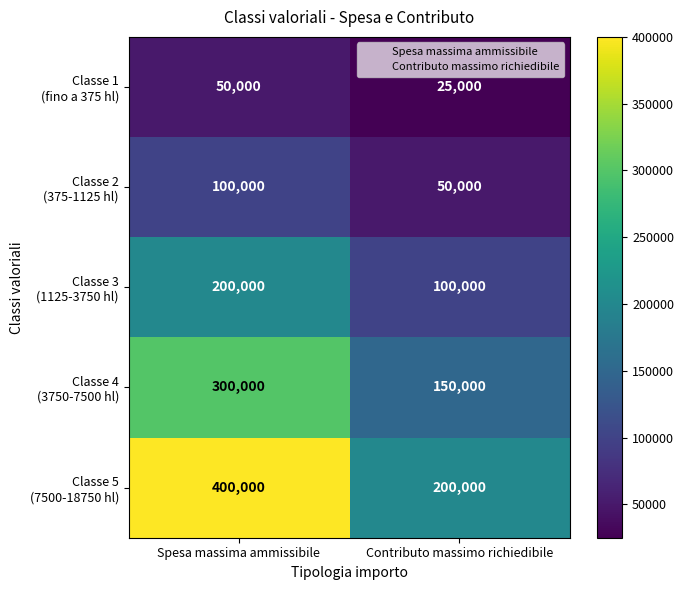

What is the difference between the highest and lowest values at Spesa massima ammissibile?

350000